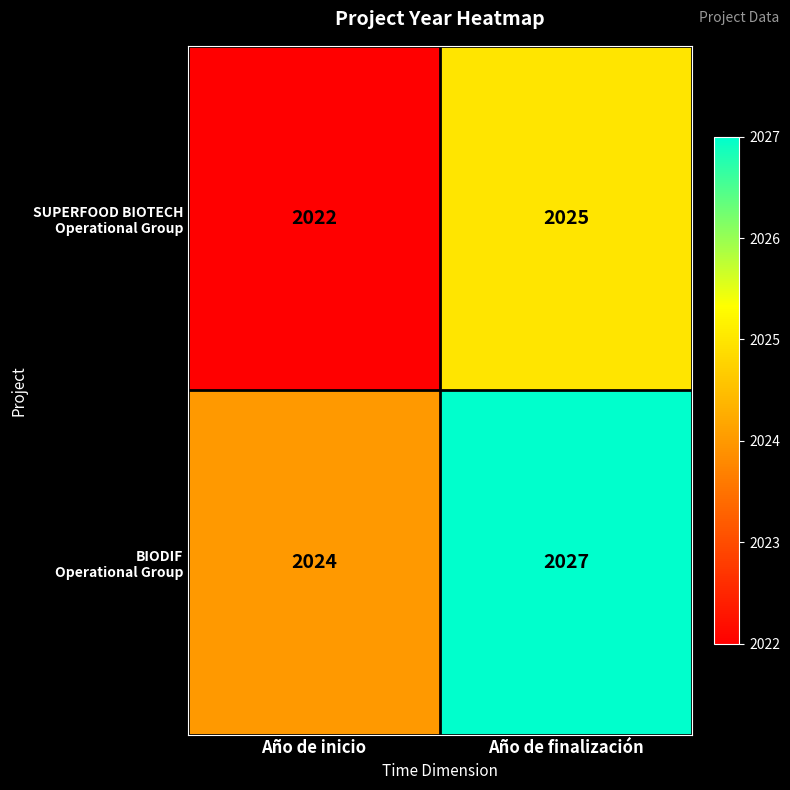

What is the total value across all series at Año de finalización?

4052